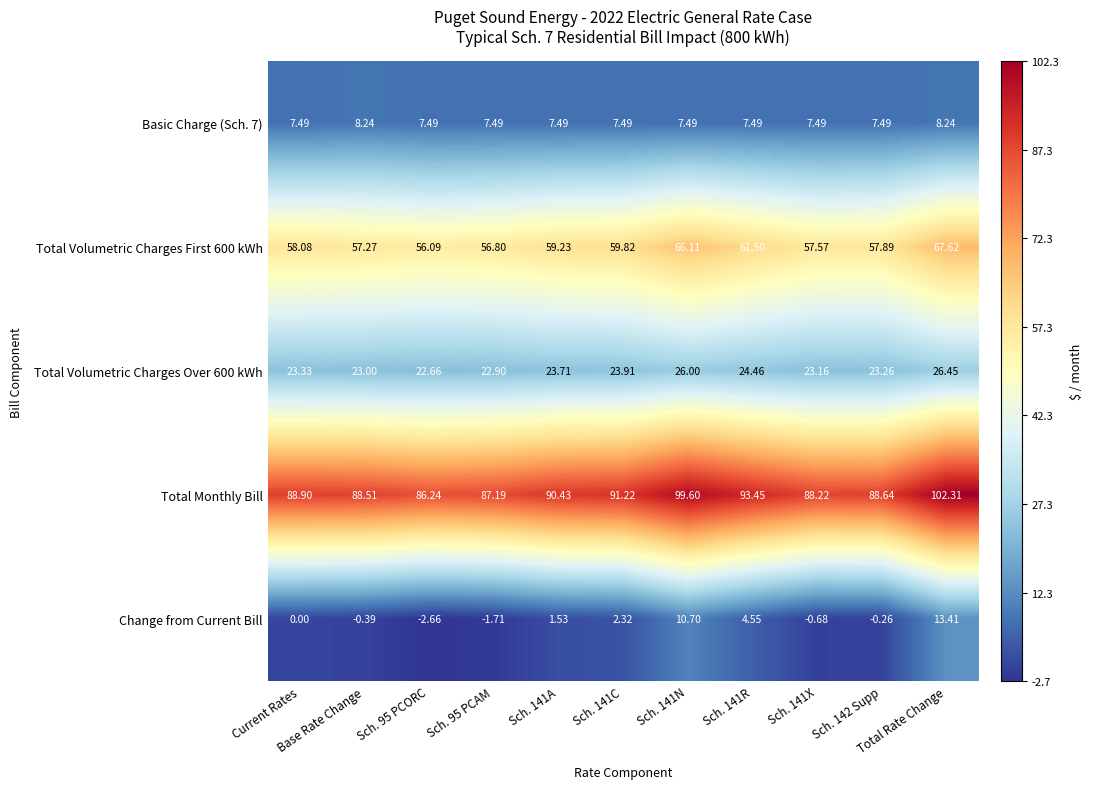

Which series has the largest total across all categories?

Total Monthly Bill